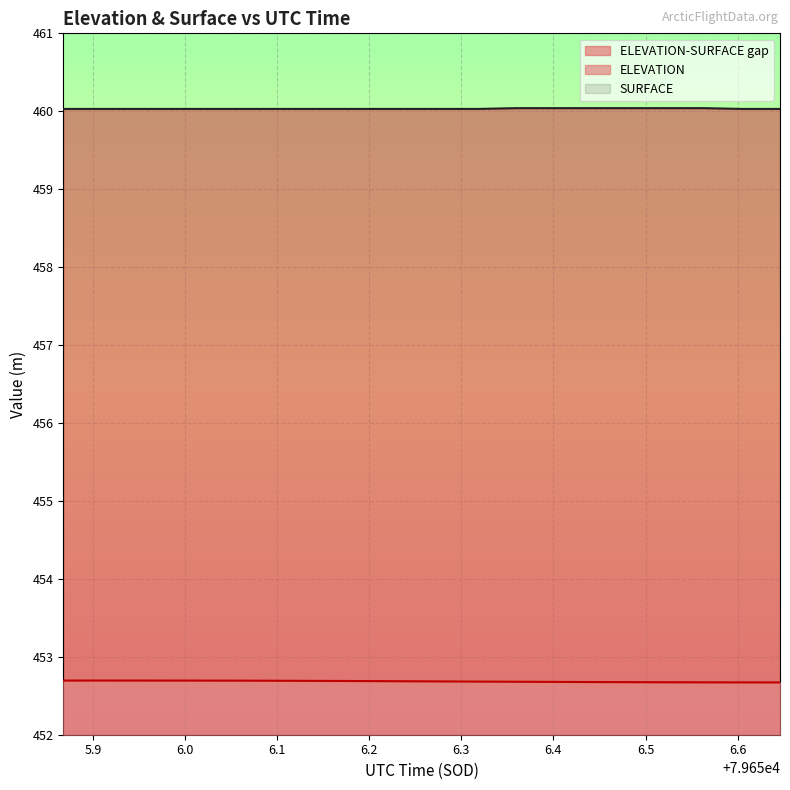

Rank the series at 79656.2774 from highest to lowest value.

SURFACE, ELEVATION